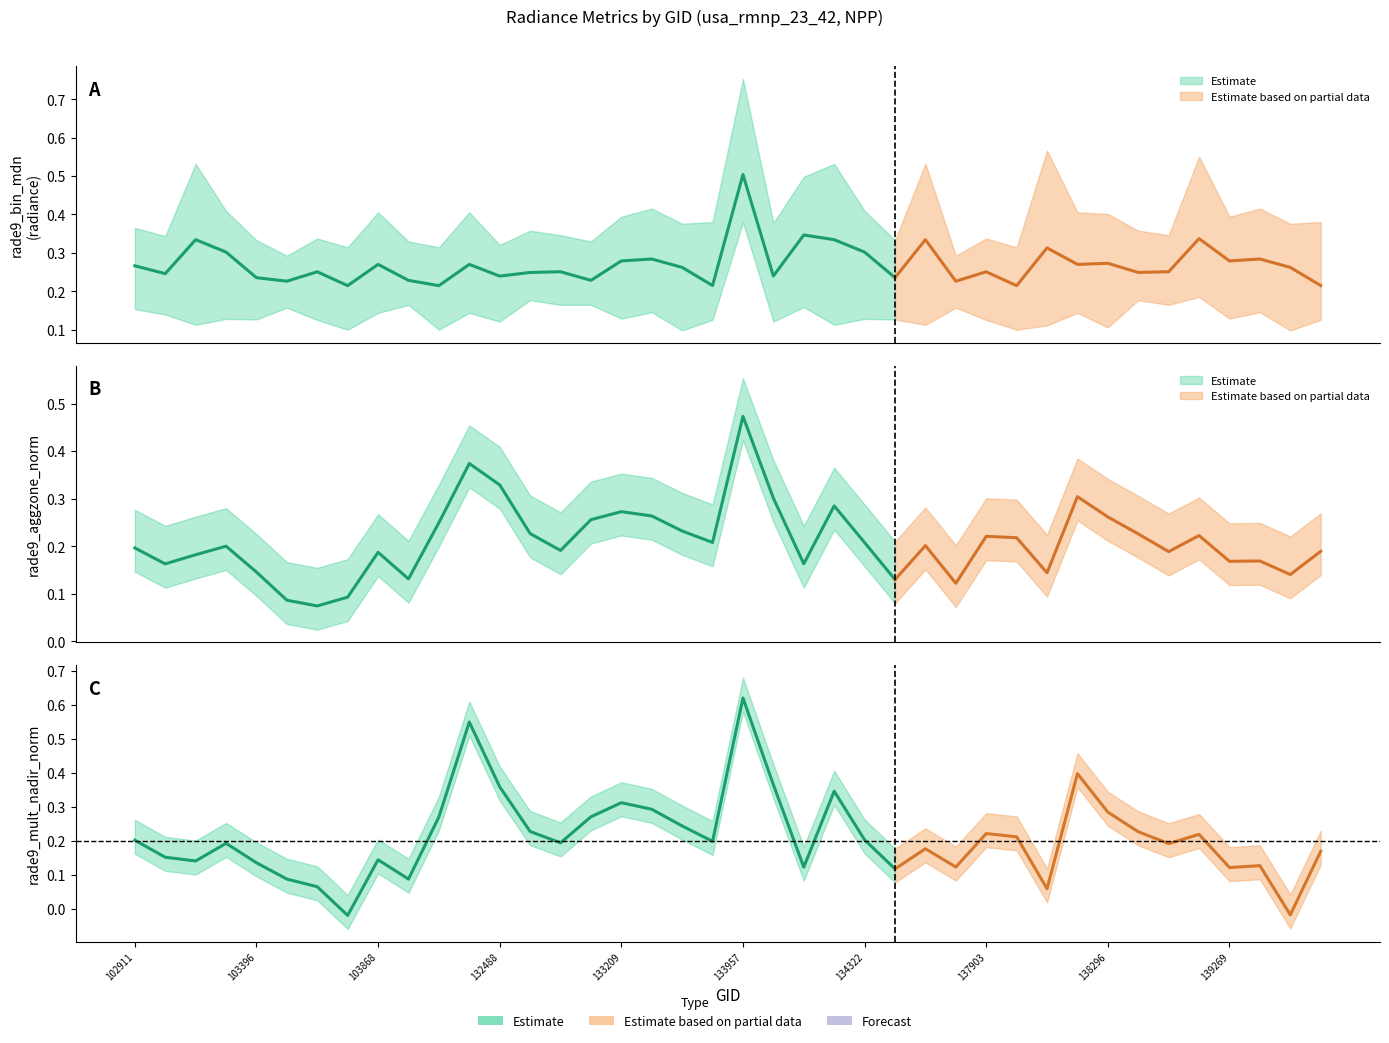

What is the value of the rade9_bin_1q point at the 4th from the left?

0.1